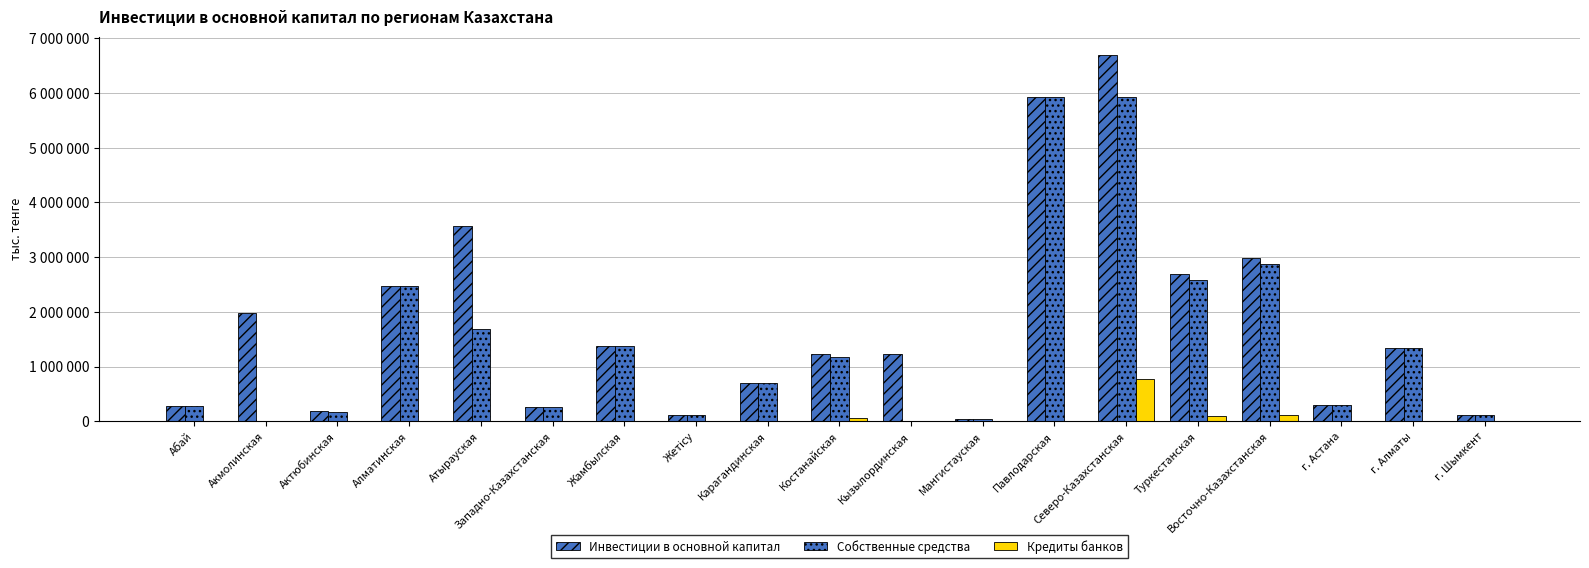

Reading right to left, extract all data points from this chart.

Инвестиции в основной капитал: 119296	1337903	301955	2984305	2687092	6698385	5927087	49956	1229849	1231139	701429	107880	1384799	267903	3567846	2479399	179110	1980751	275378
Собственные средства: 119296	1337903	301955	2876005	2585917	5933207	5927087	49956	0	1167063	701429	107880	1384799	267903	1679430	2479399	169345	0	275378
Кредиты банков: 0	0	0	108300	101175	765178	0	0	0	64076	0	0	0	0	0	0	9765	8089	0